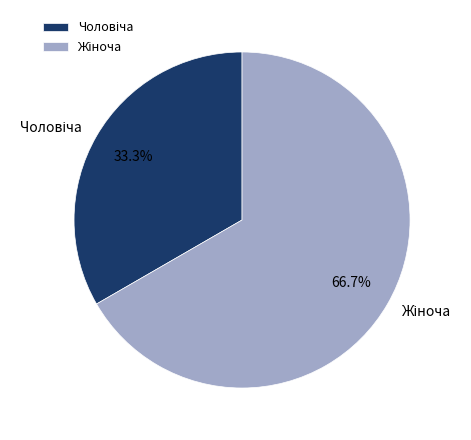

How many slices are in this pie chart?

2